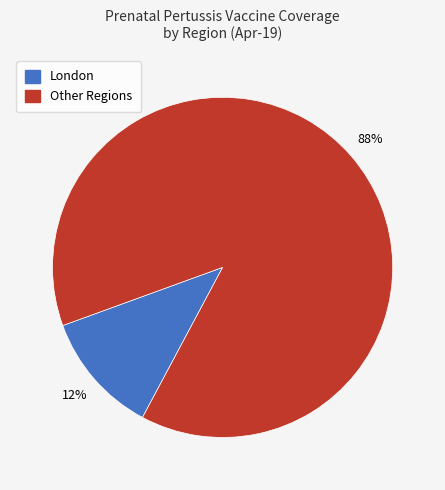

To the nearest percent, what is the average slice percentage?

50%